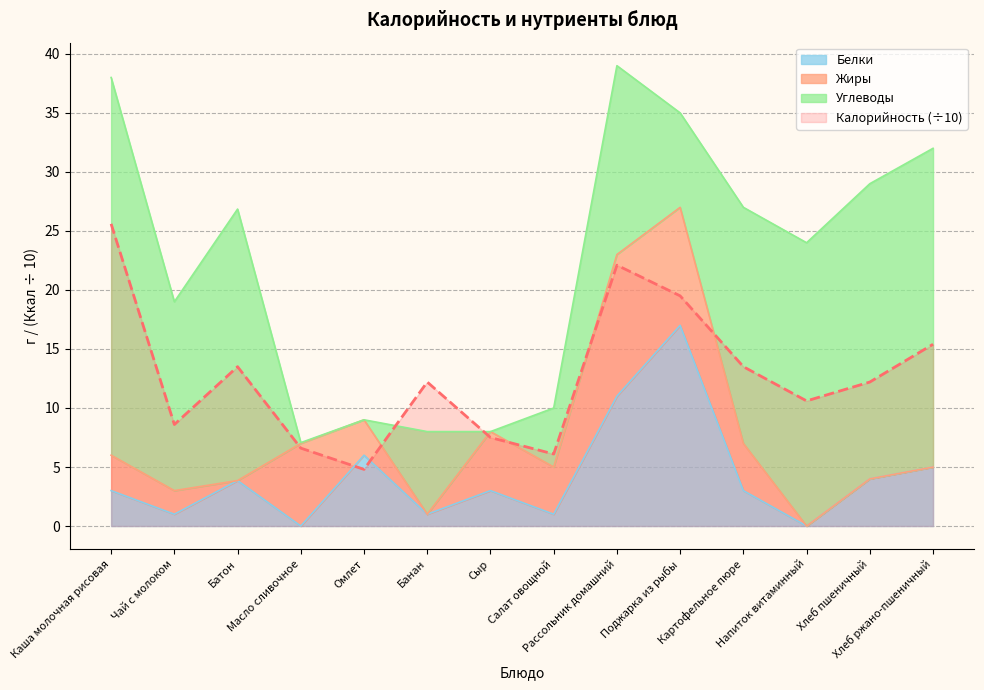

True or false: Калорийность (÷10) and Белки cross at least once.

True